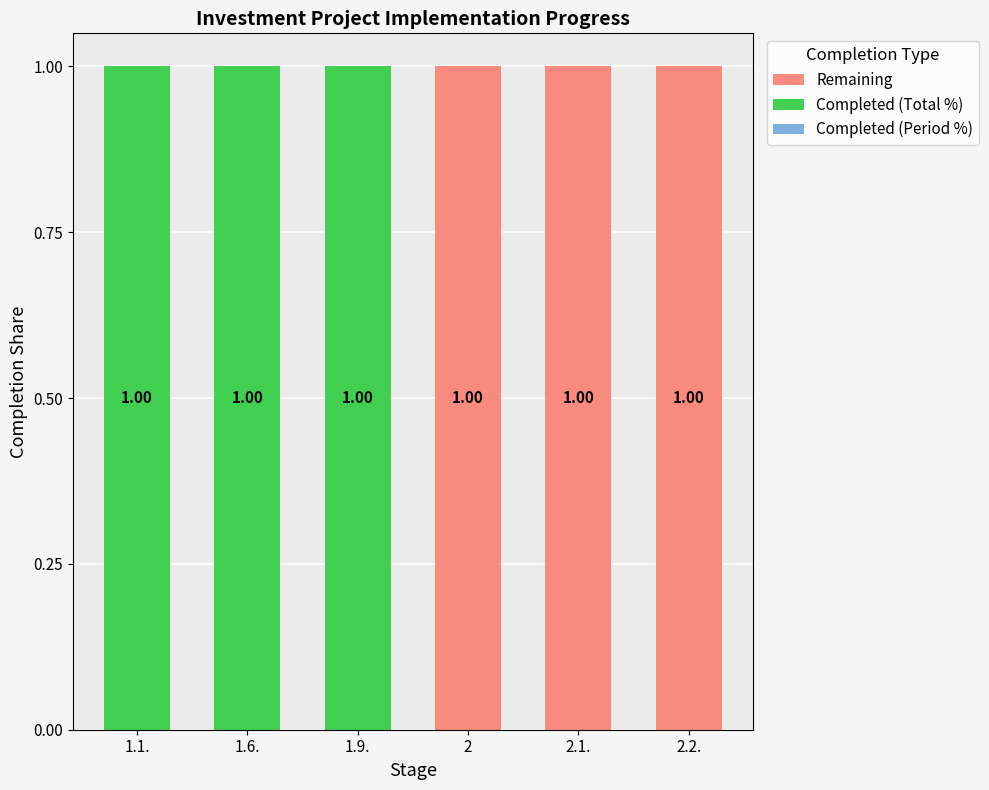

What position from the left is 2?

4